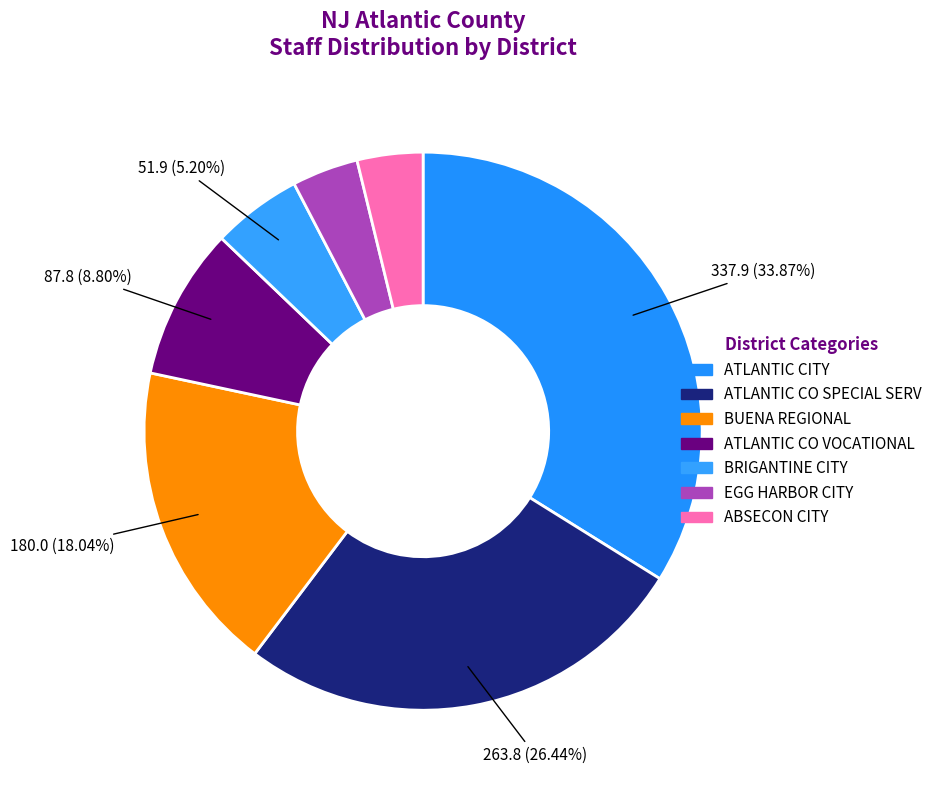

Count the number of slices in the pie.

7